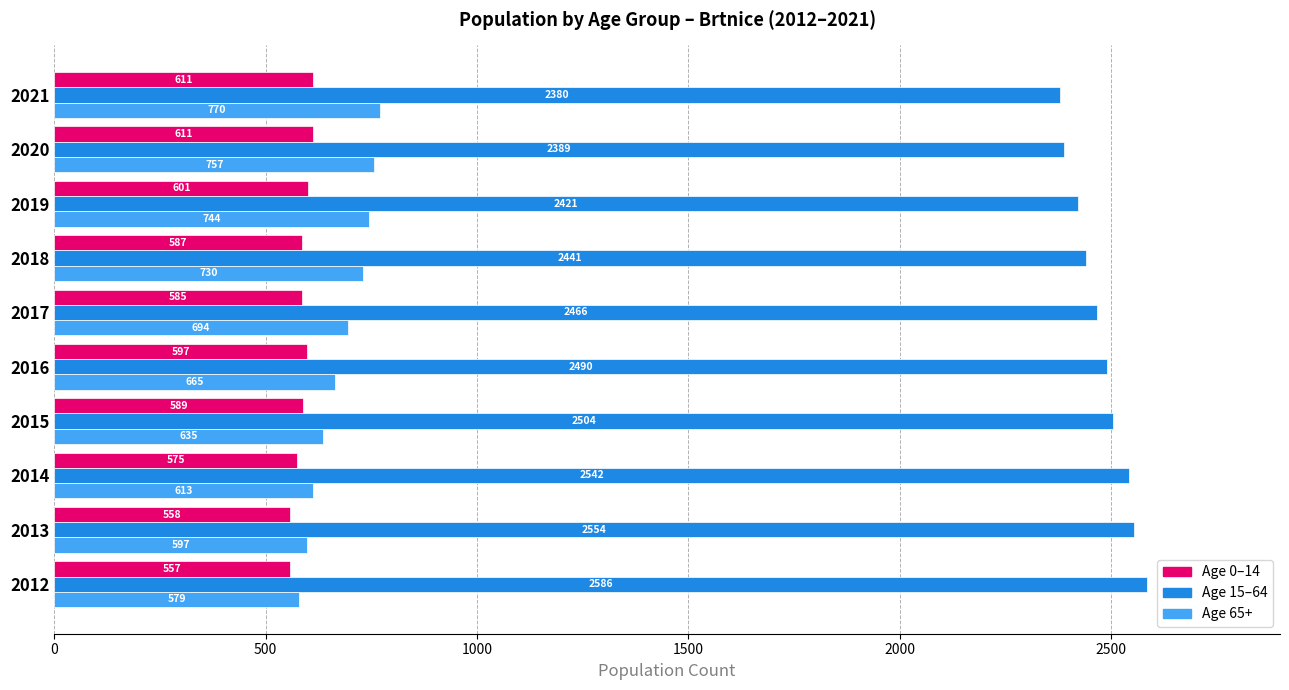

Count the number of data series in this chart.

3